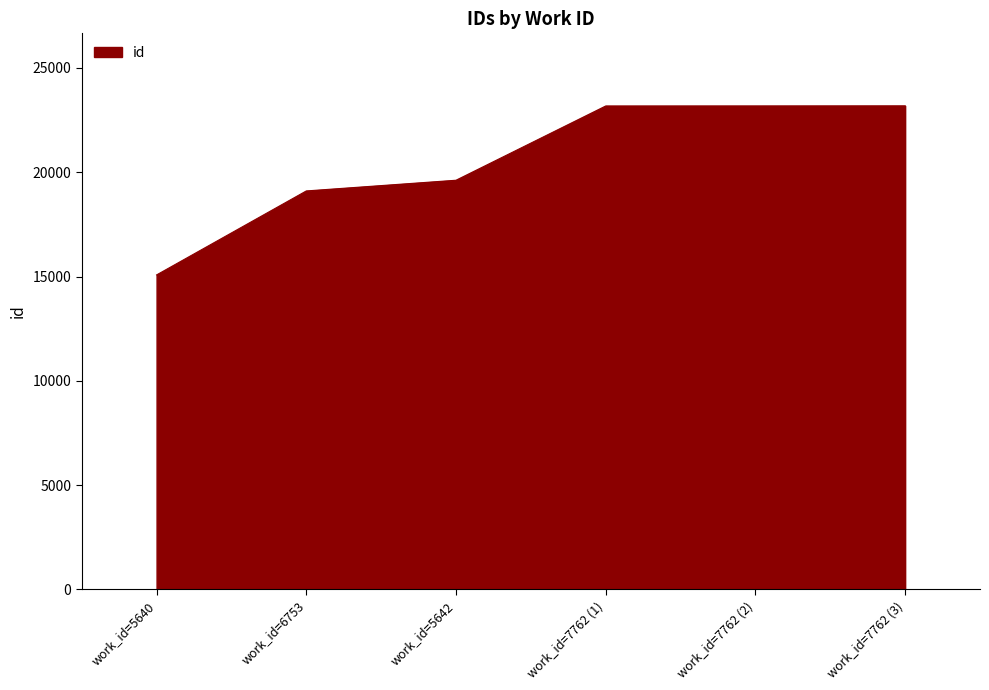

Read the value at work_id=7762 (1).

23177